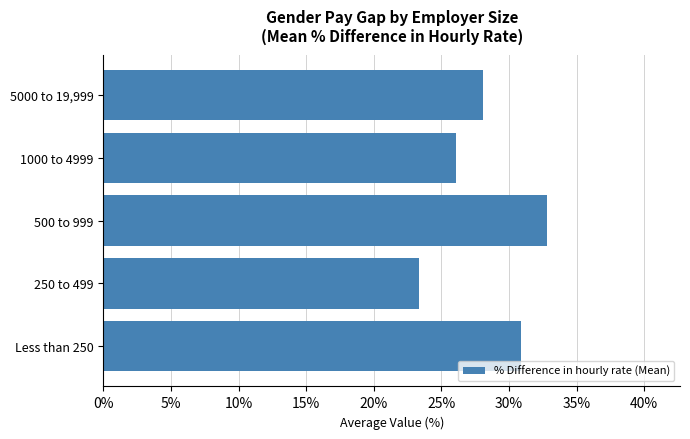

What is the smallest value displayed?

23.3